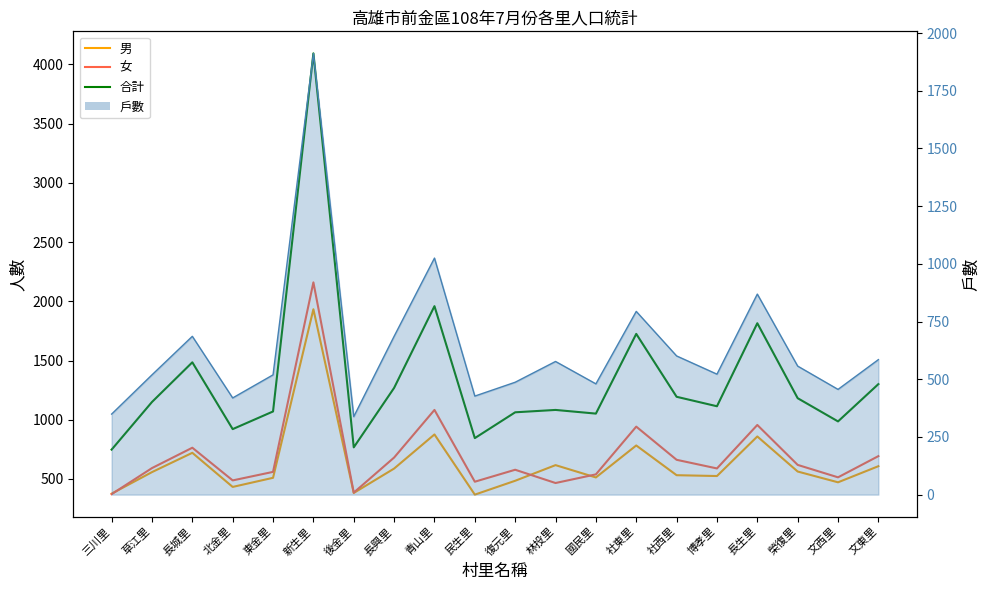

Which has a higher value, 社東里 or 文西里?

社東里